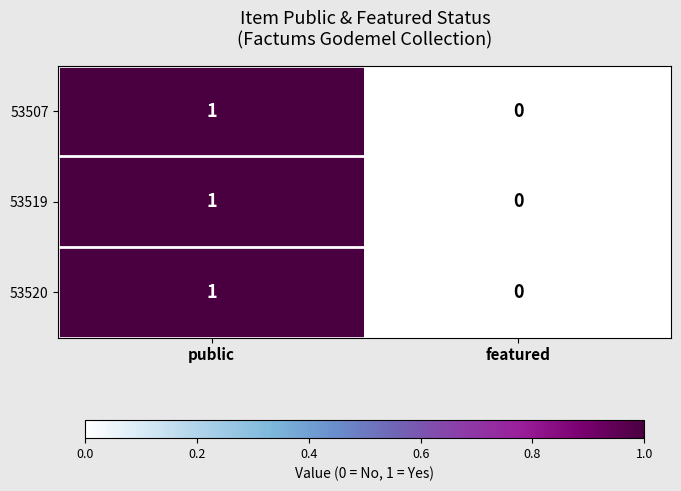

Reading right to left, transcribe all the data shown in this chart.

53507: featured=0	public=1
53519: featured=0	public=1
53520: featured=0	public=1